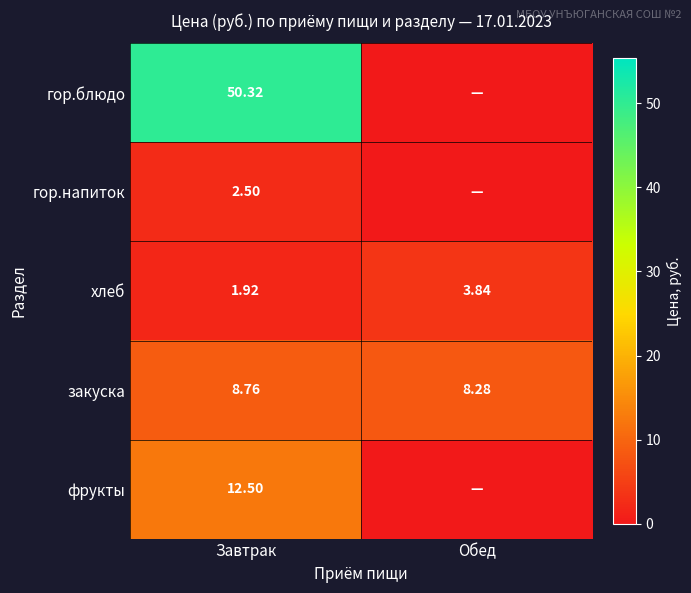

Where is хлеб nearest to the value 2?

Завтрак